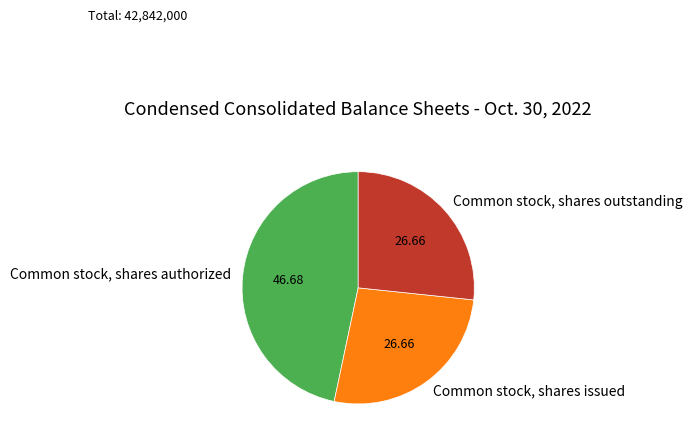

True or false: Common stock, shares outstanding accounts for 41% of the total.

False